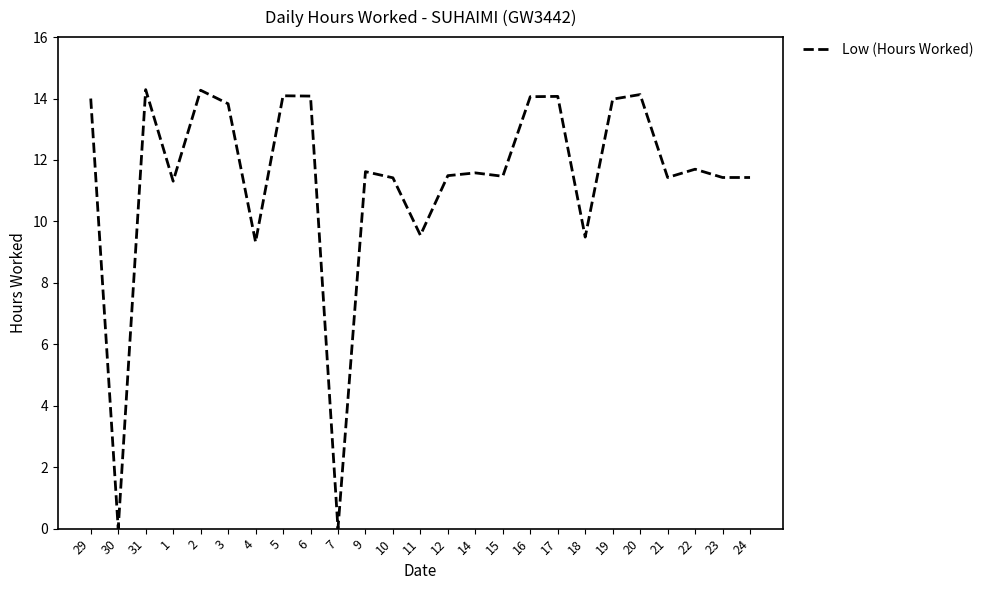

What is the difference between the maximum and minimum values?

14.3